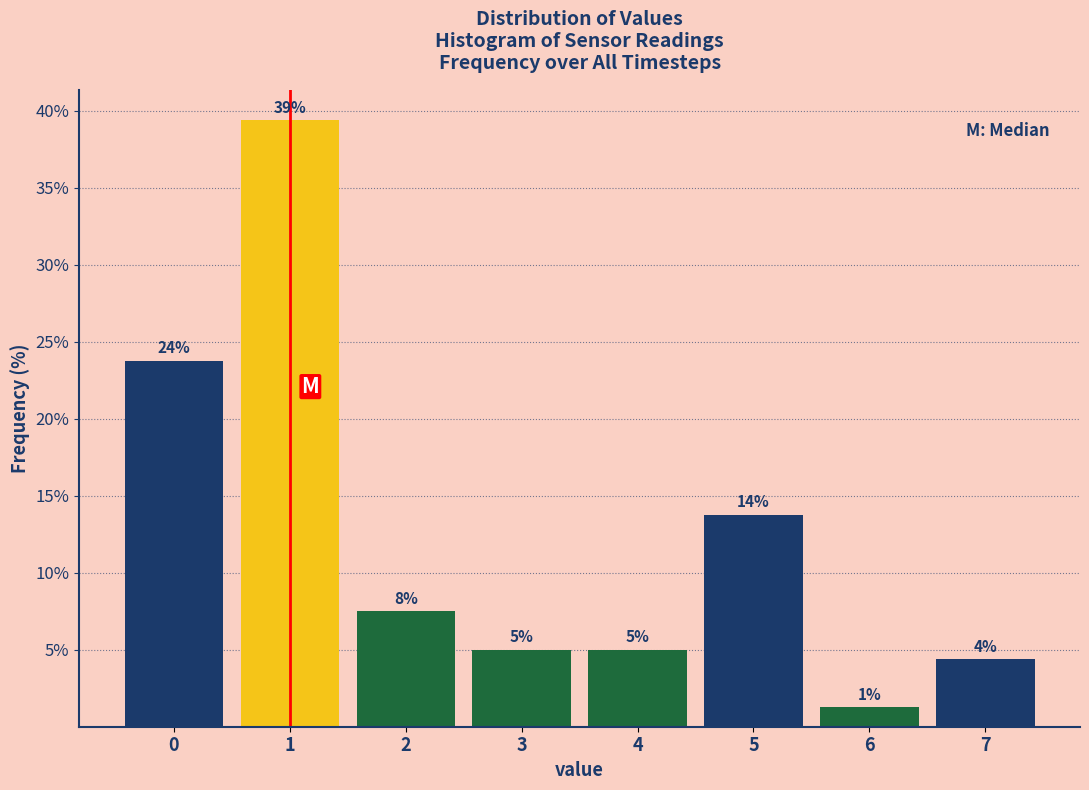

How many bars are there in total?

8